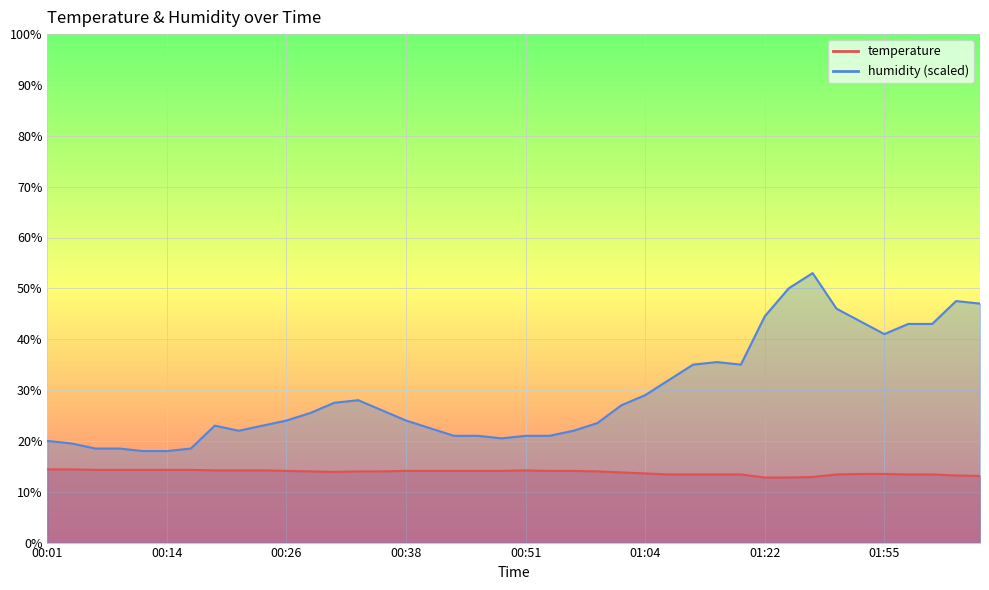

Between 00:54 and 00:41, which is larger?

00:54